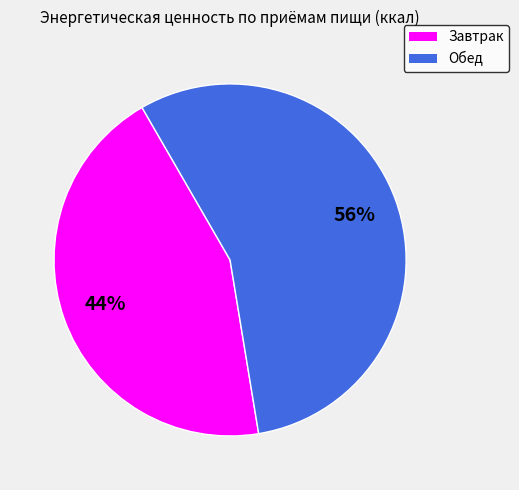

To the nearest percent, what is the combined percentage of Завтрак and Обед?

100%